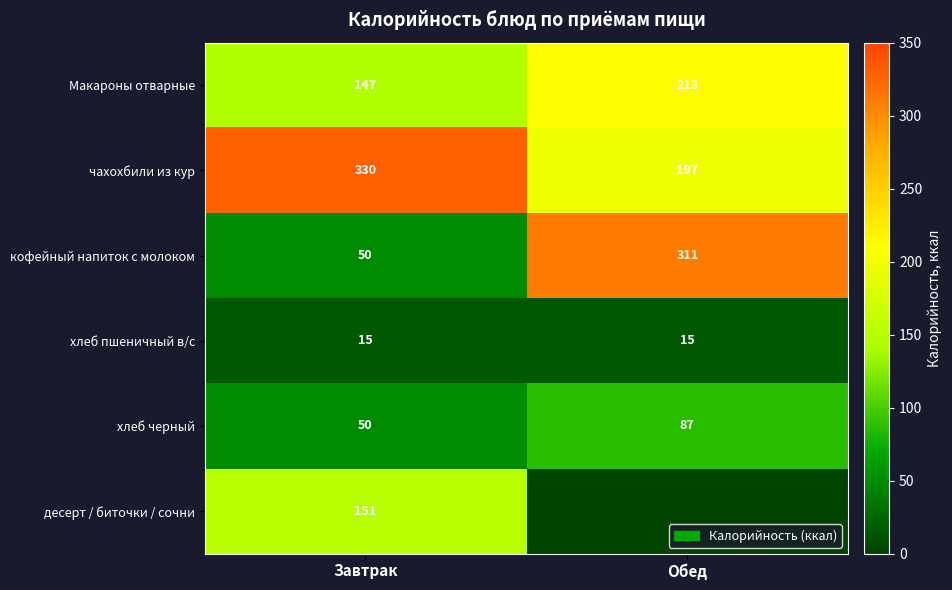

What is the minimum value for Макароны отварные?

147